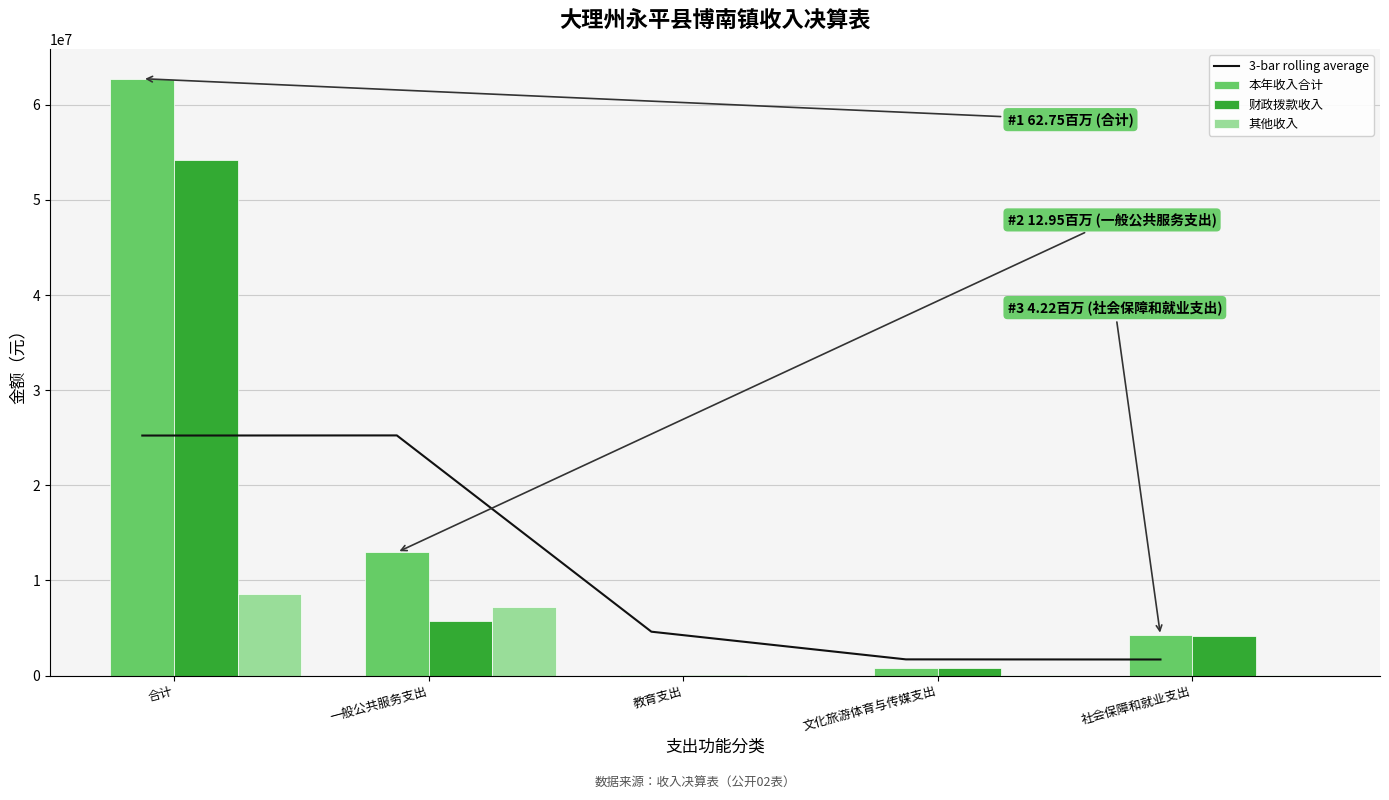

What is the value of the 本年收入合计 bar at the 1st from the left?

62750611.1